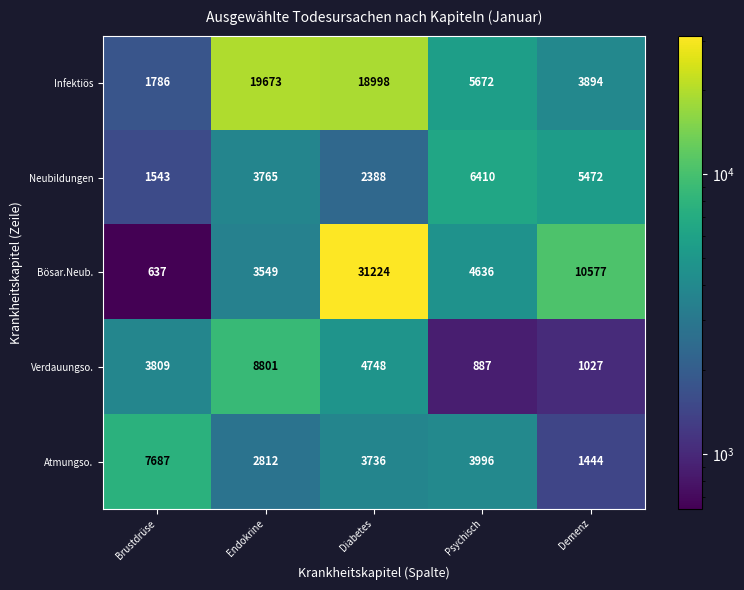

How many series are shown in this chart?

5